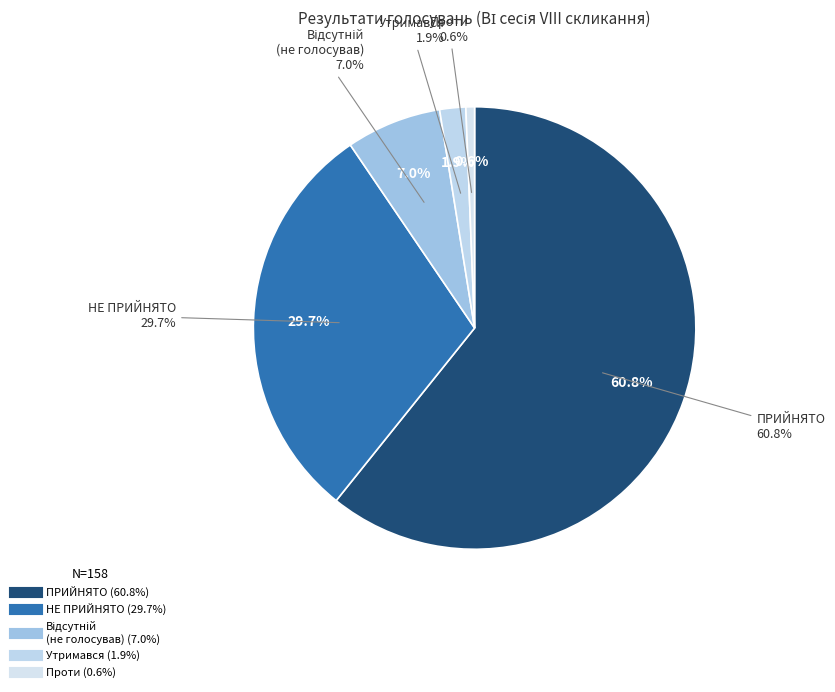

To the nearest percent, what is the average slice percentage?

20%